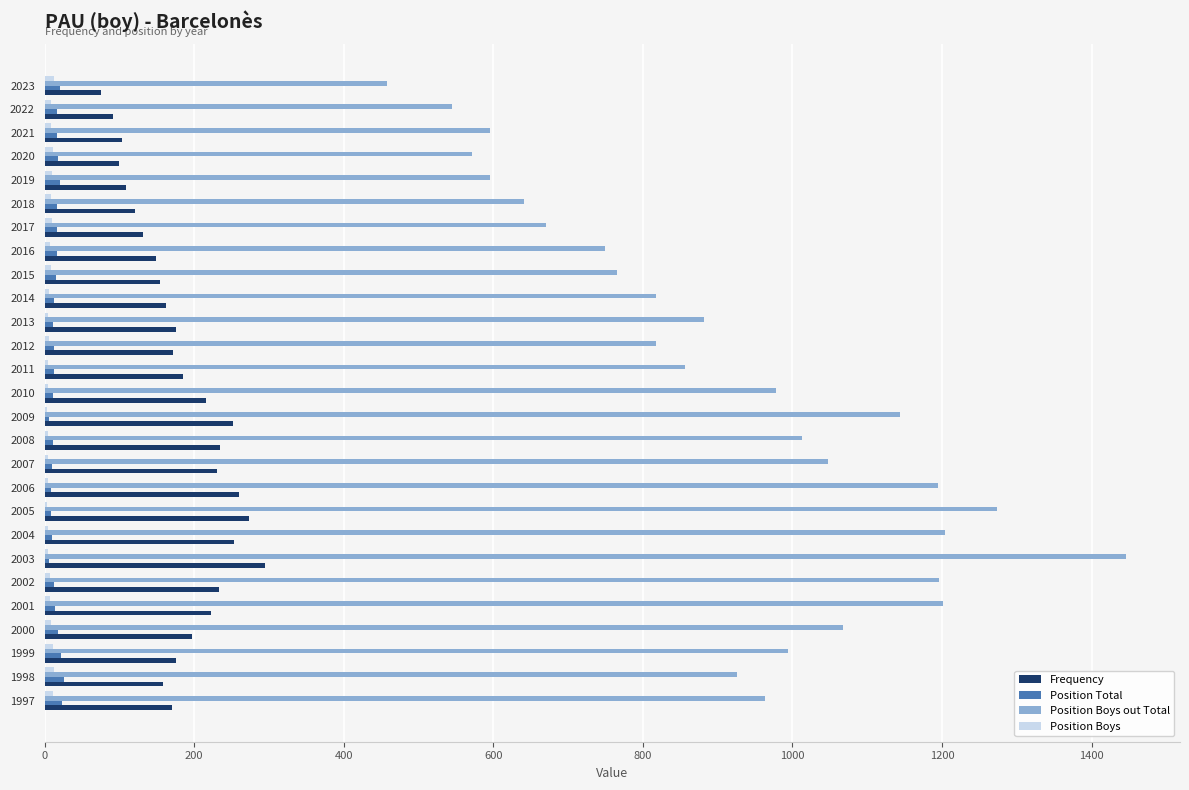

The value of Frequency at 2023 is 75. True or false?

True